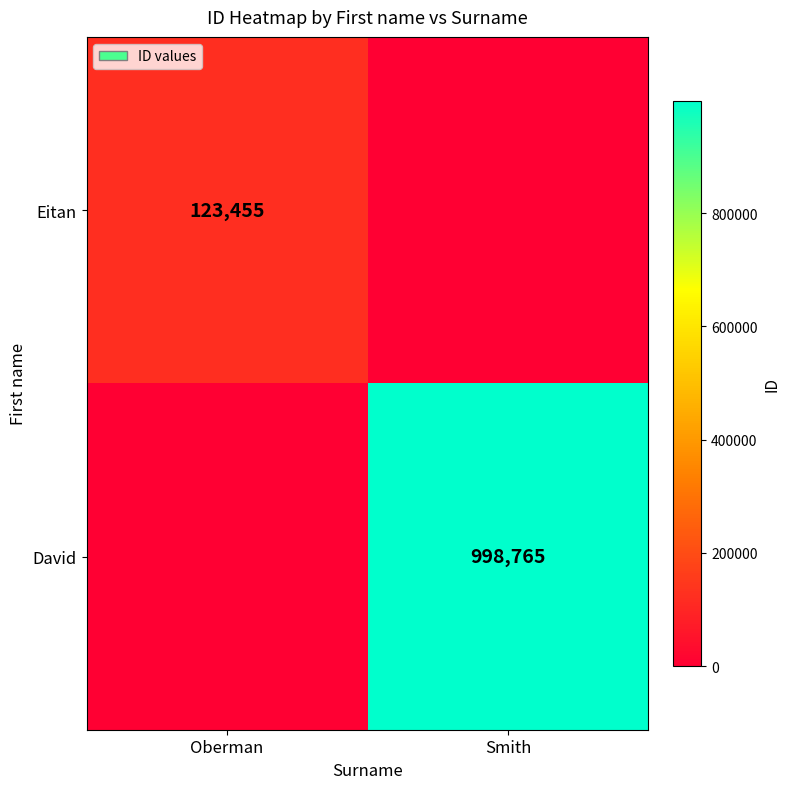

Is it true that David equals 449862 at Smith?

False